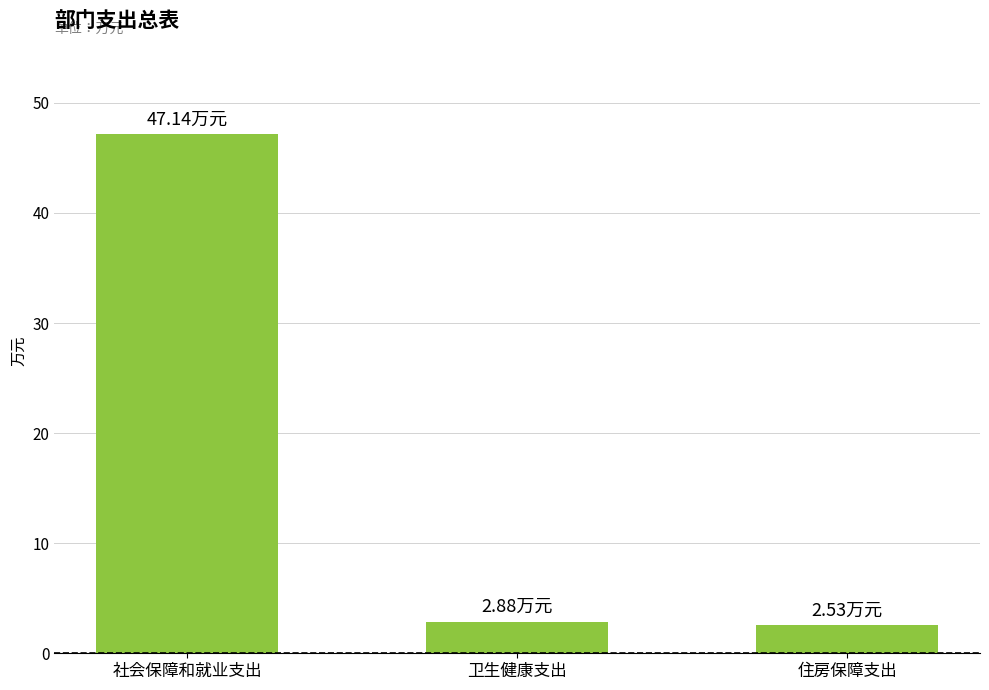

True or false: the data shows 2.5 at 住房保障支出.

True